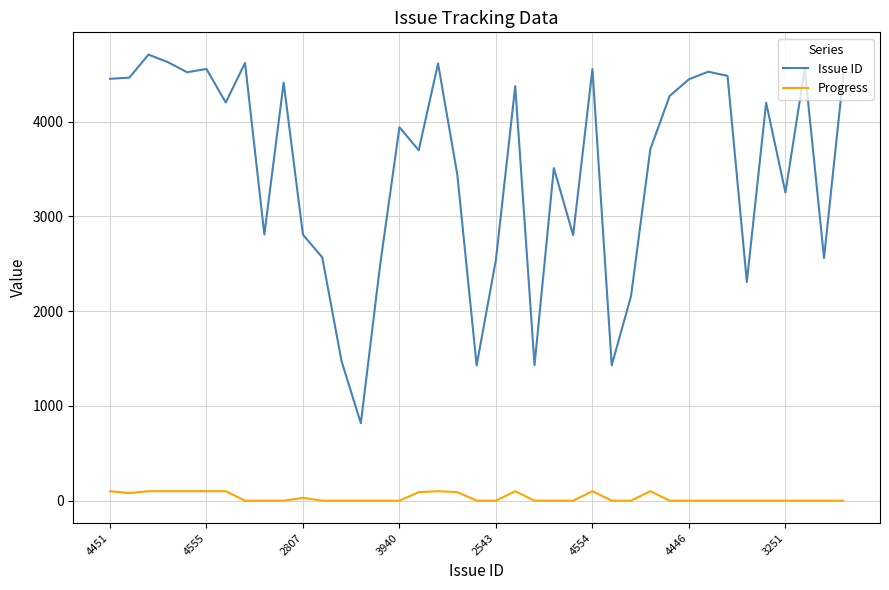

What is the difference between the maximum and minimum values in the Issue ID series?

3889